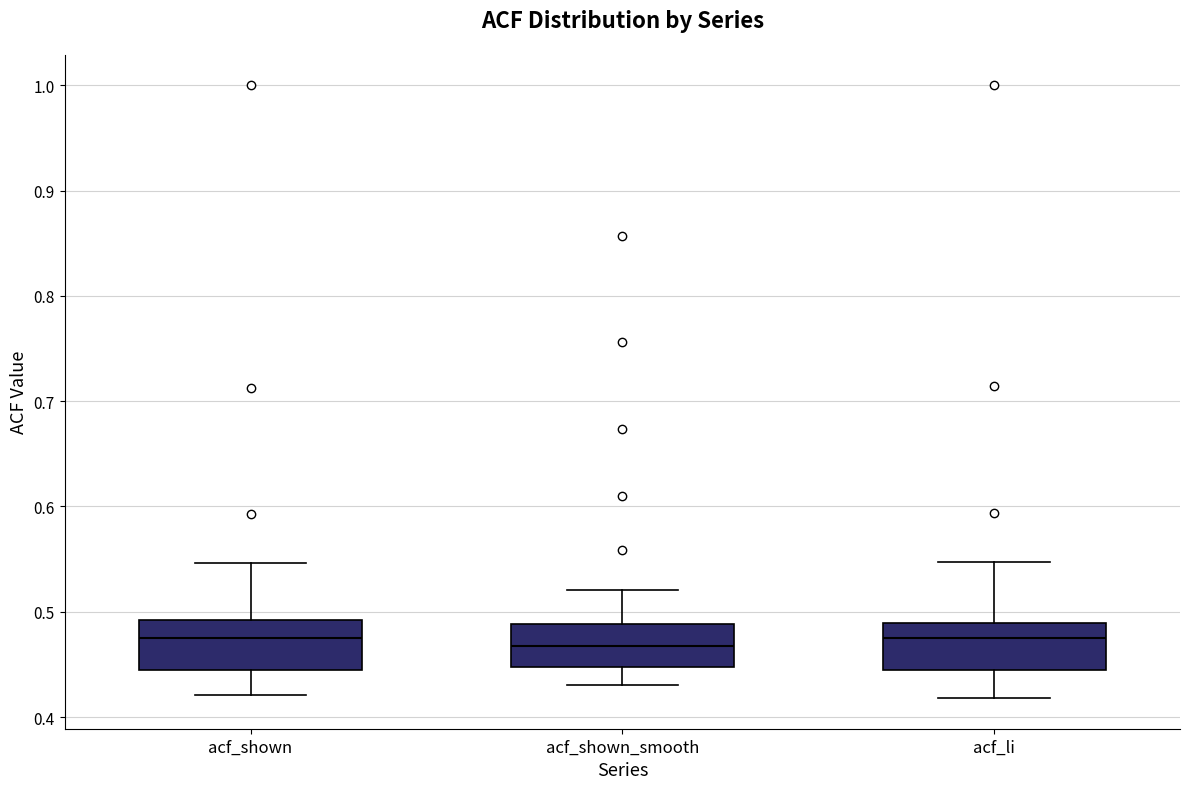

Where does the upper whisker of the box for acf_shown end on the y-axis? The values are not printed on the chart, so give them approximately, as read against the axis.

0.55